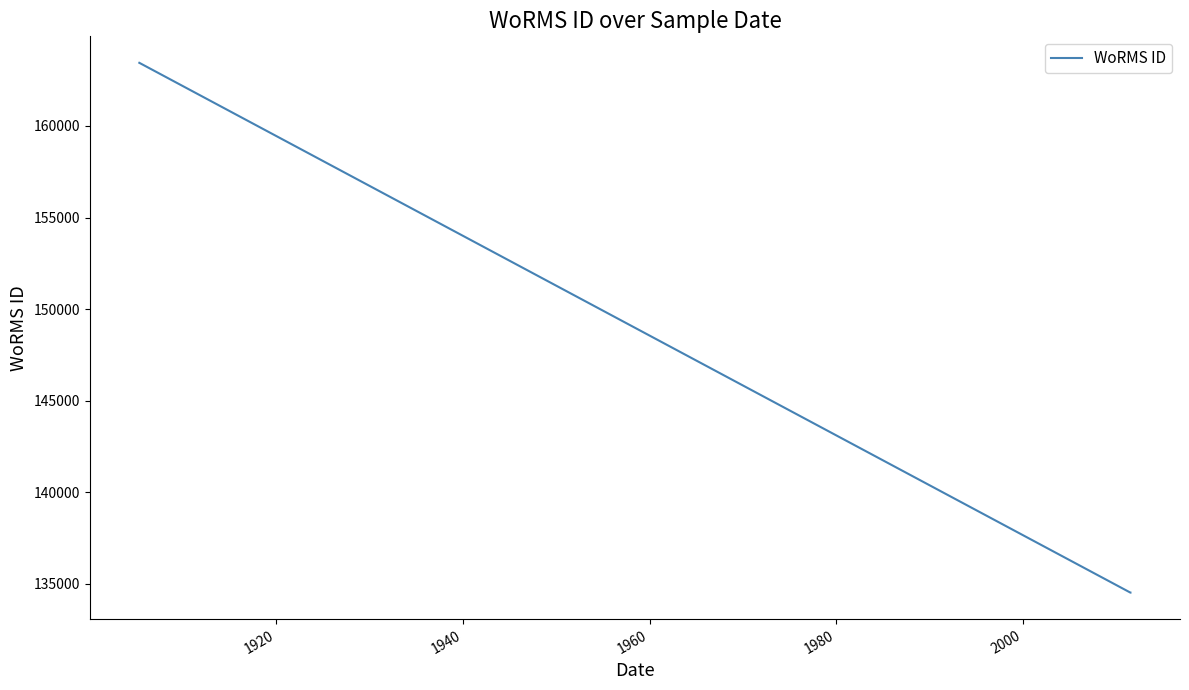

What is the average value?

141756